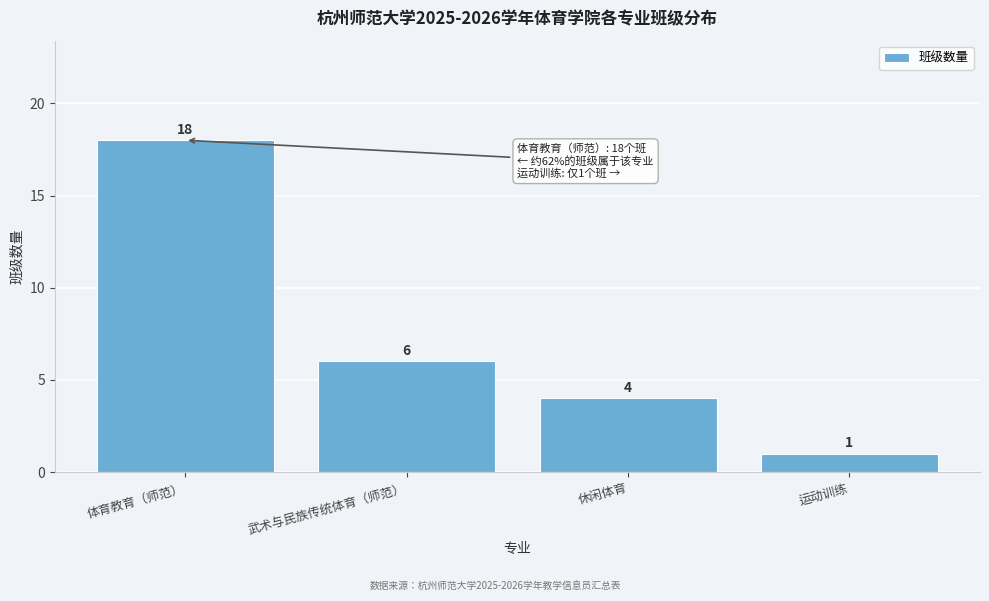

Reading right to left, transcribe all the data shown in this chart.

1	4	6	18